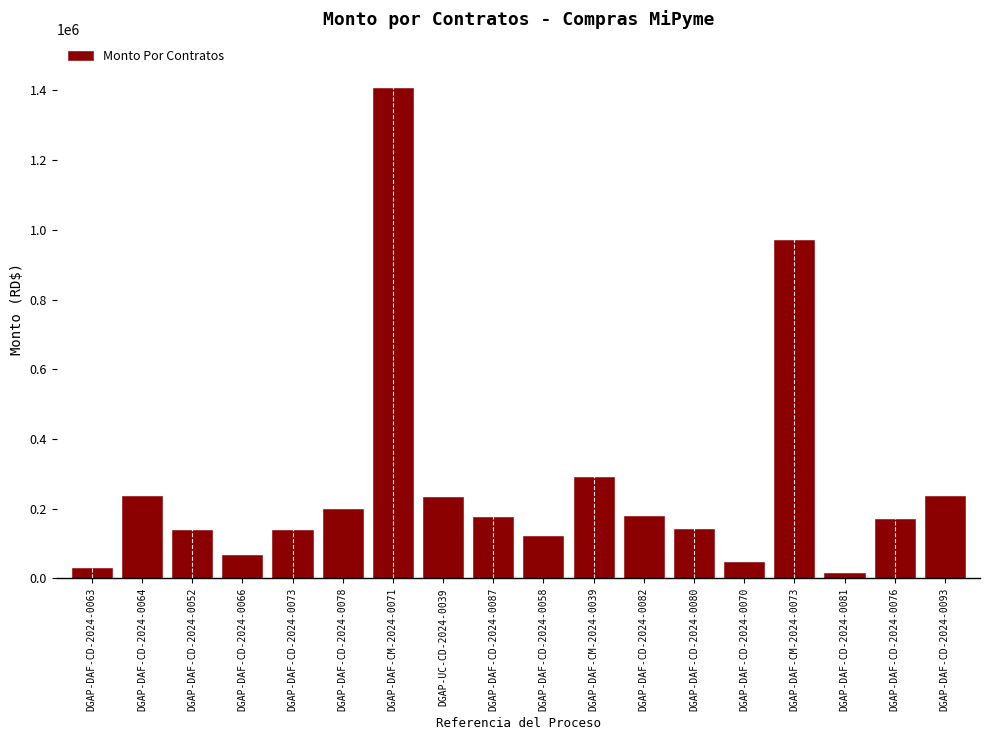

What is the average value?

266850